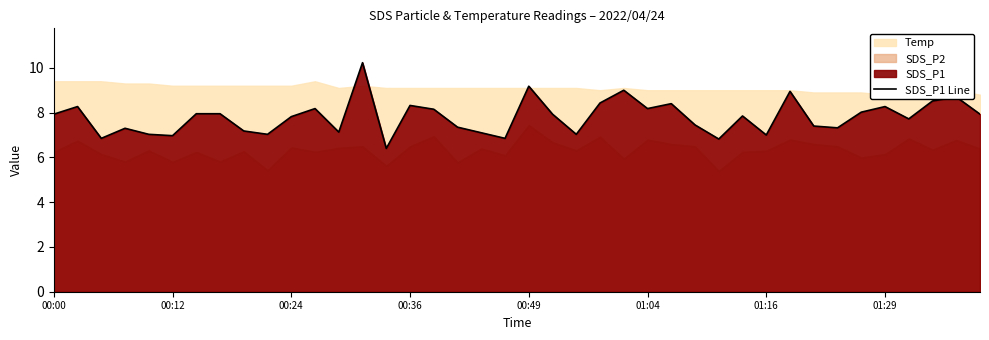

What is the value of the 40th point from the left?

7.9